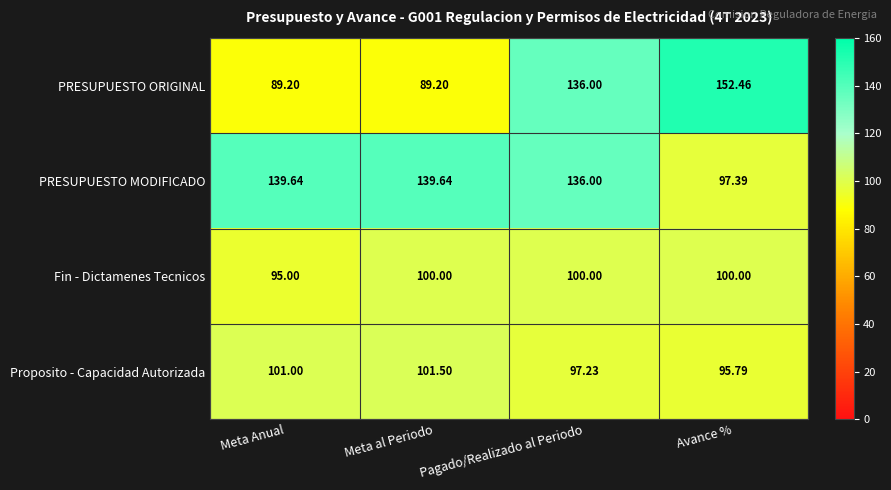

Where is PRESUPUESTO ORIGINAL nearest to the value 120?

Pagado/Realizado al Periodo